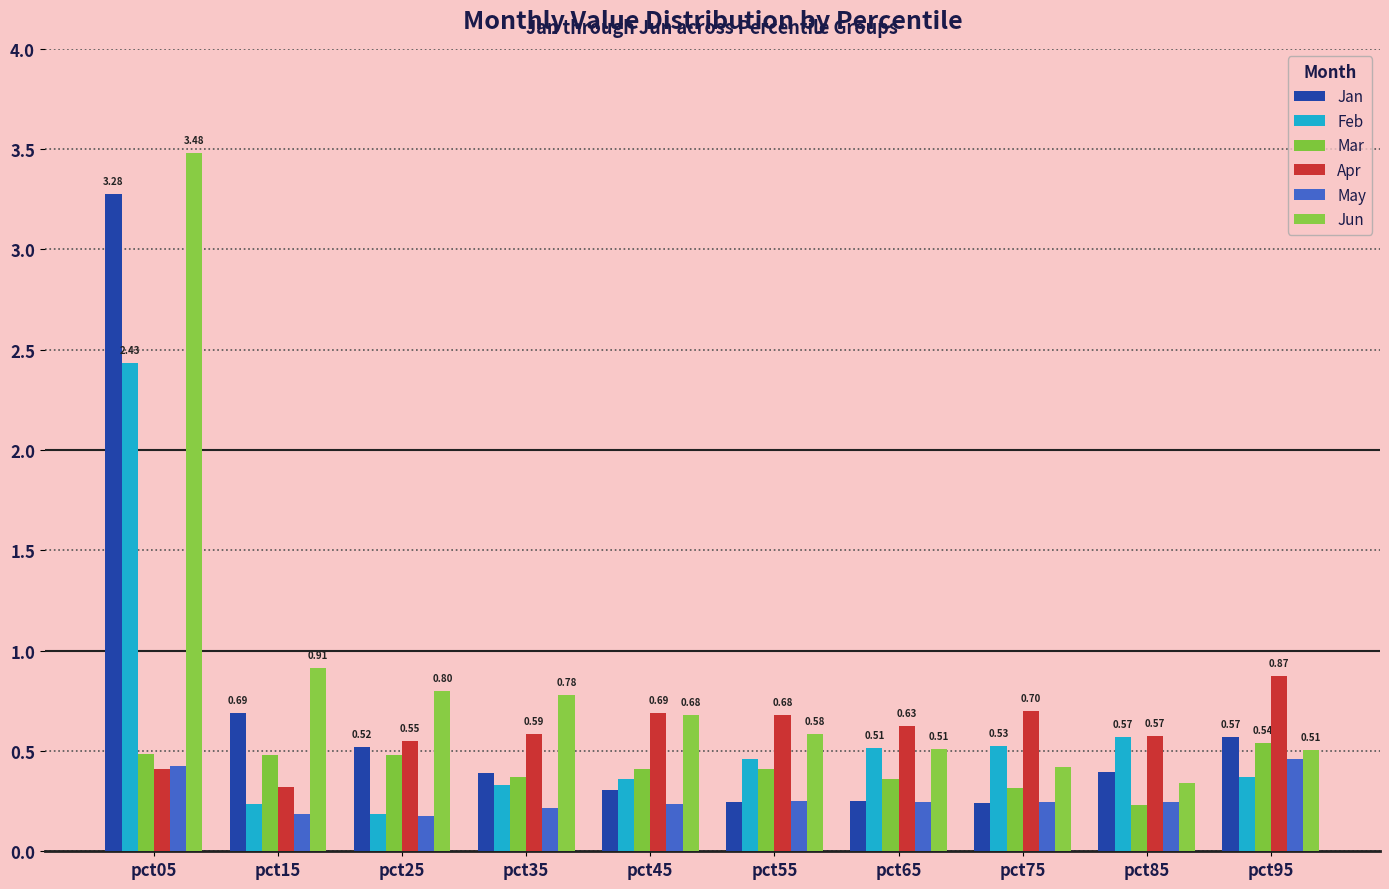

What is the maximum value shown in the chart?

3.5